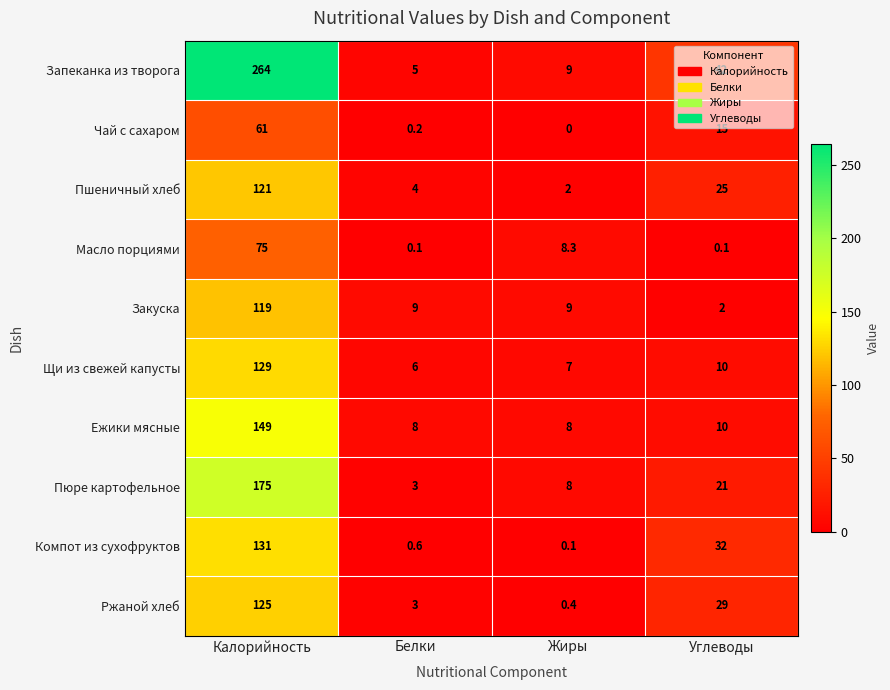

Is it true that Закуска equals 5.2 at Белки?

False